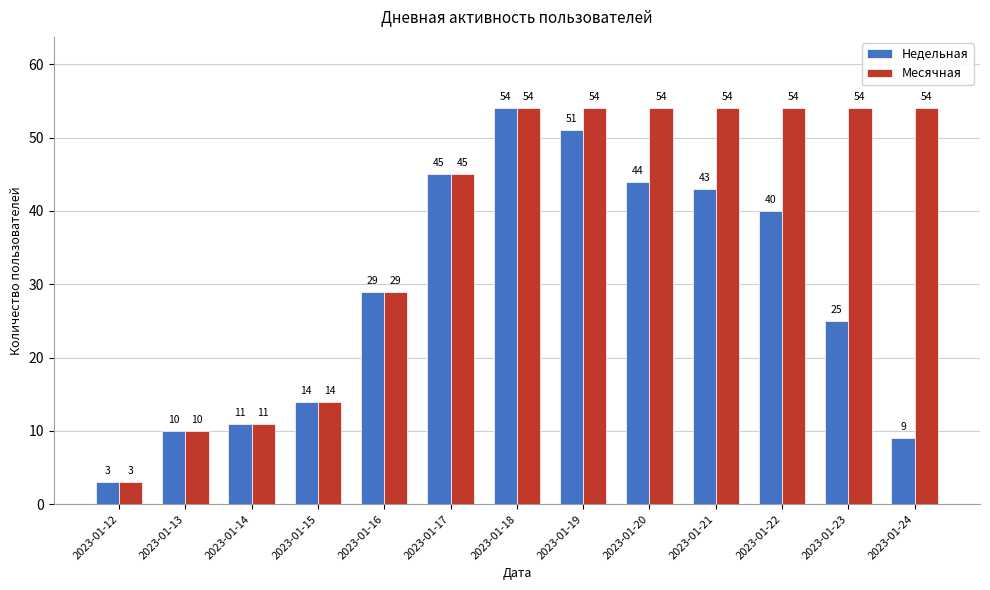

What is the value of the Недельная bar at the 10th from the left?

43